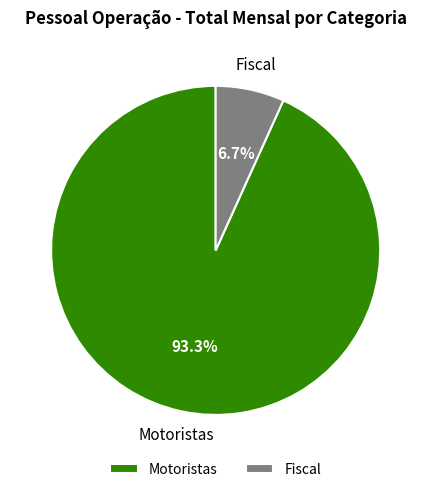

To the nearest percent, what is the average slice percentage?

50%